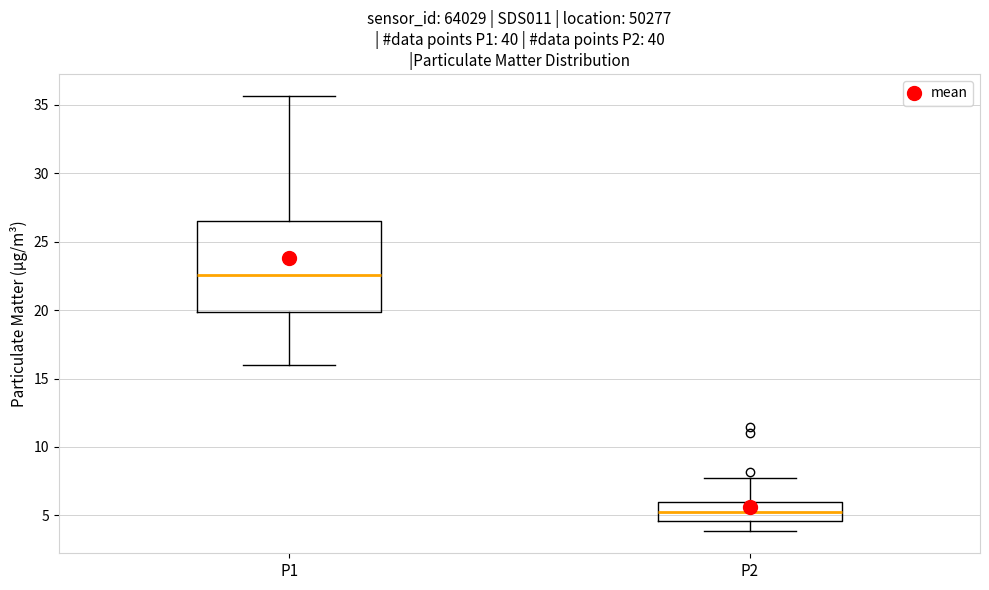

Where does the upper whisker of the box for P1 end on the y-axis? The values are not printed on the chart, so give them approximately, as read against the axis.

35.5